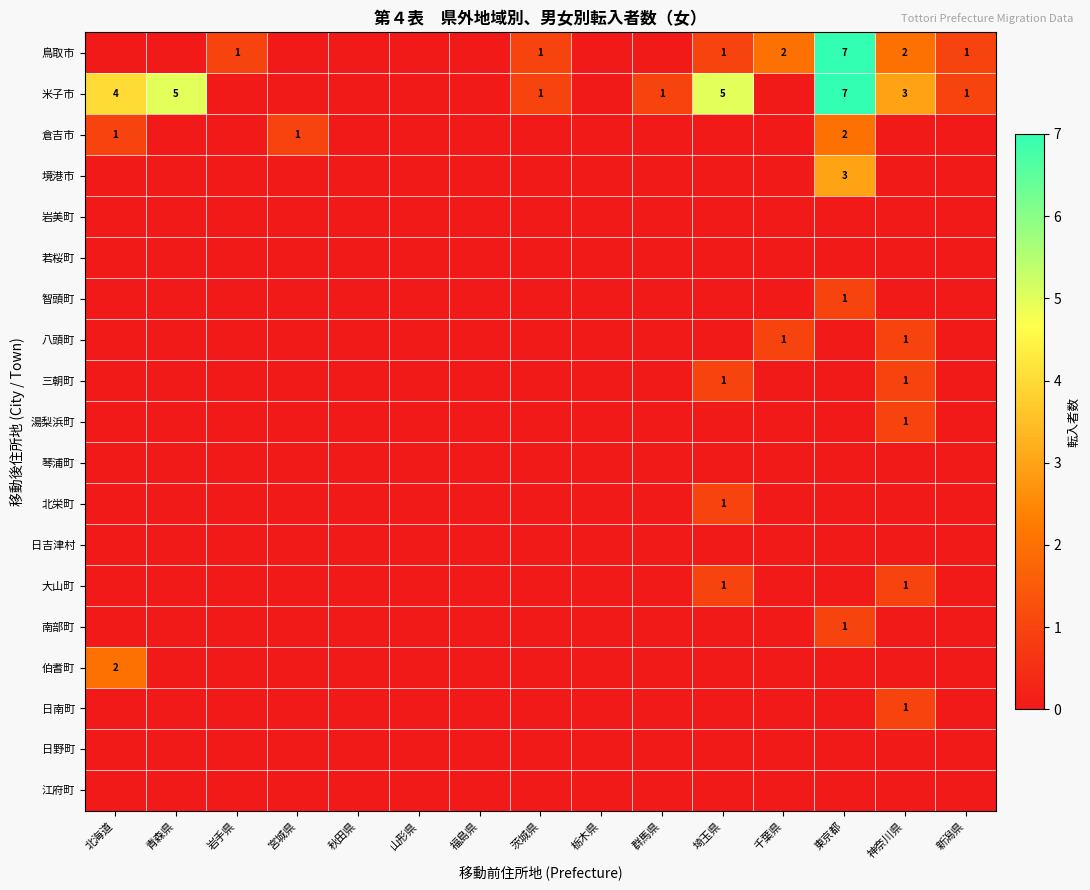

At how many categories does at least one series exceed 0?

11